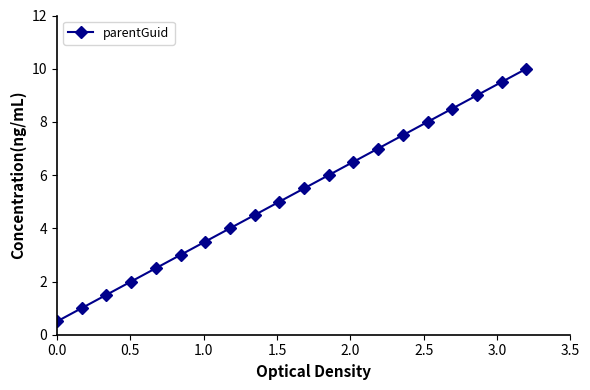

How many series are shown in this chart?

1